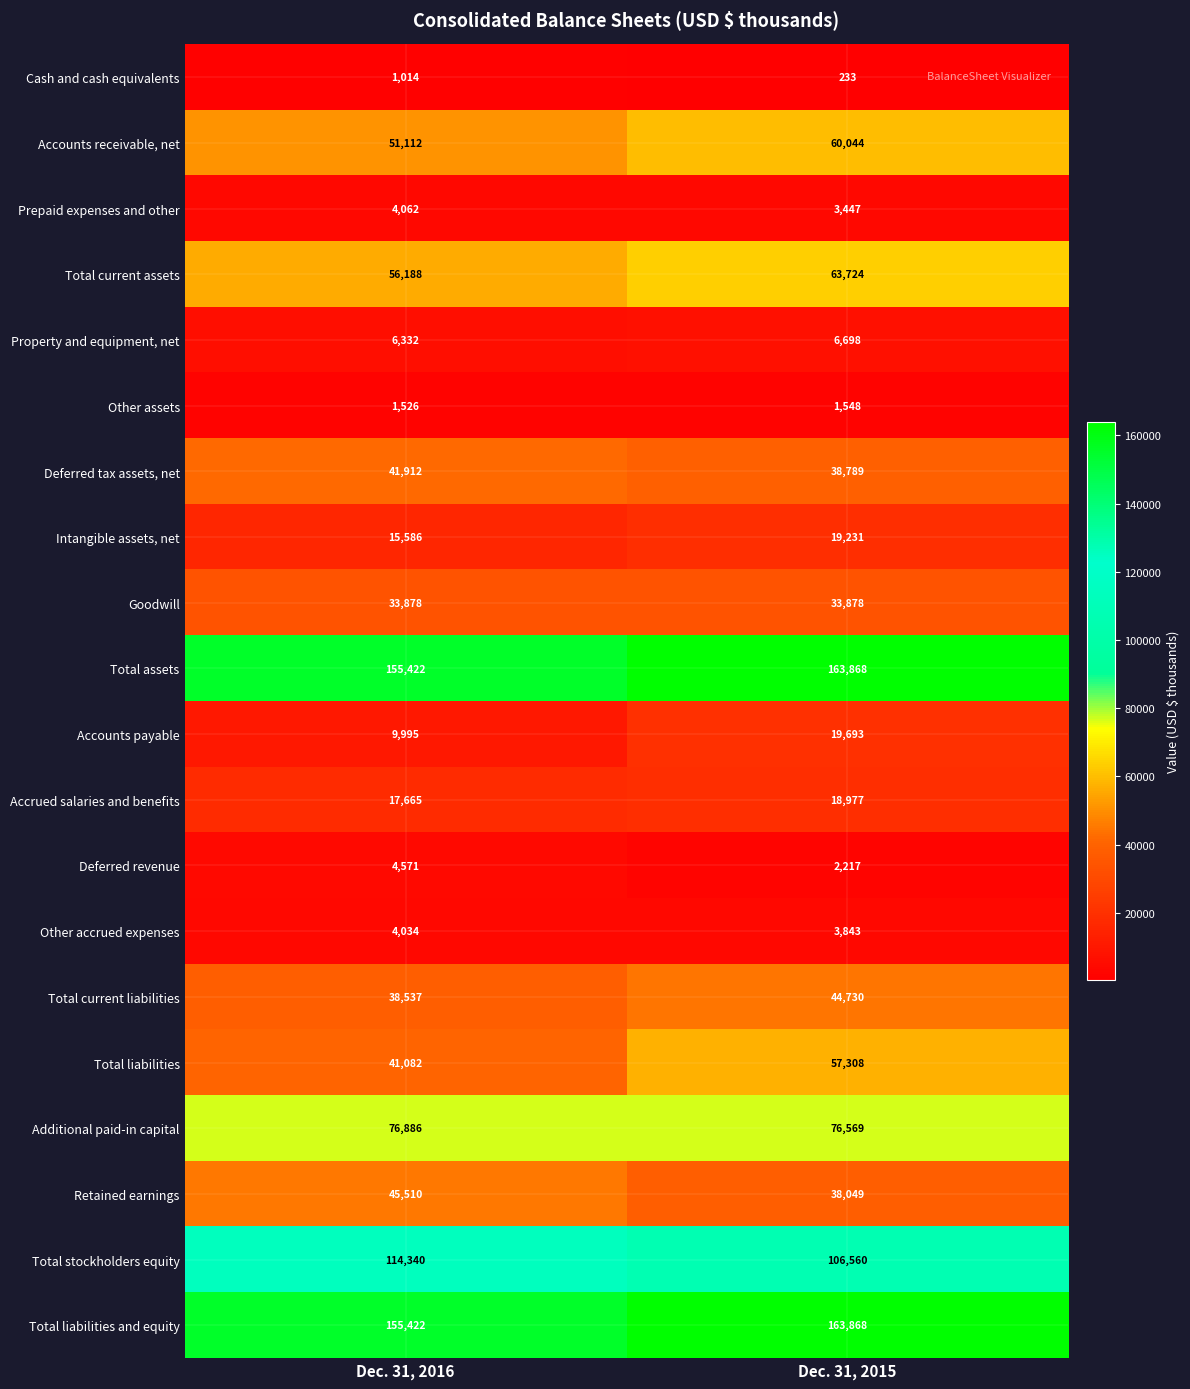

Which series changed the most between Dec. 31, 2016 and Dec. 31, 2015?

Total liabilities